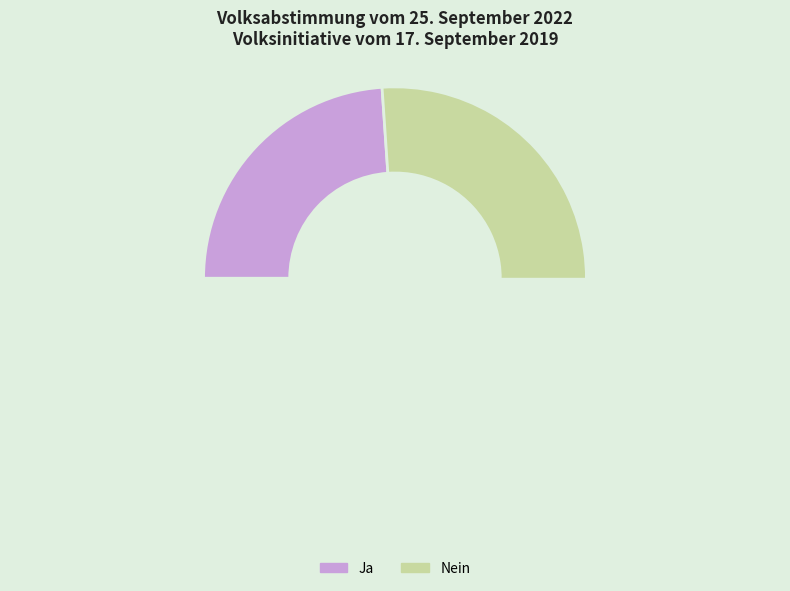

Combined, do Nein and Ja account for over 50%?

Yes